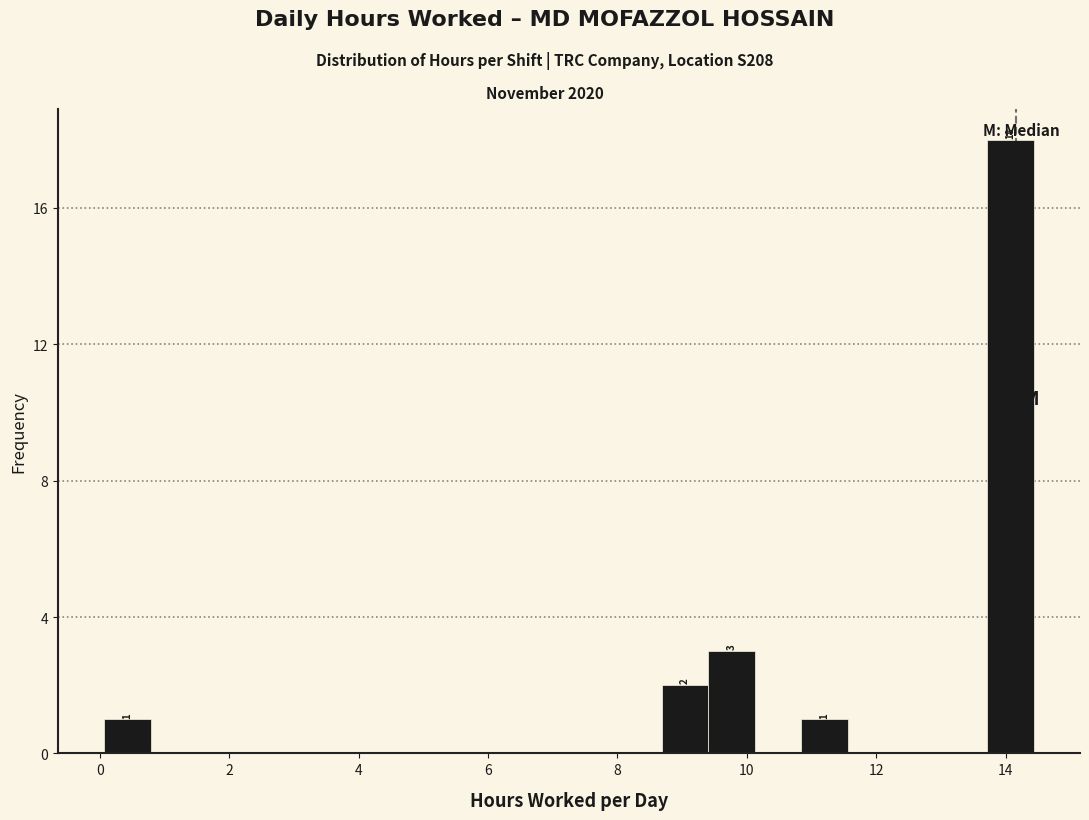

Read against the x-axis, roughly where is the centre of the tallest bar?

14.0